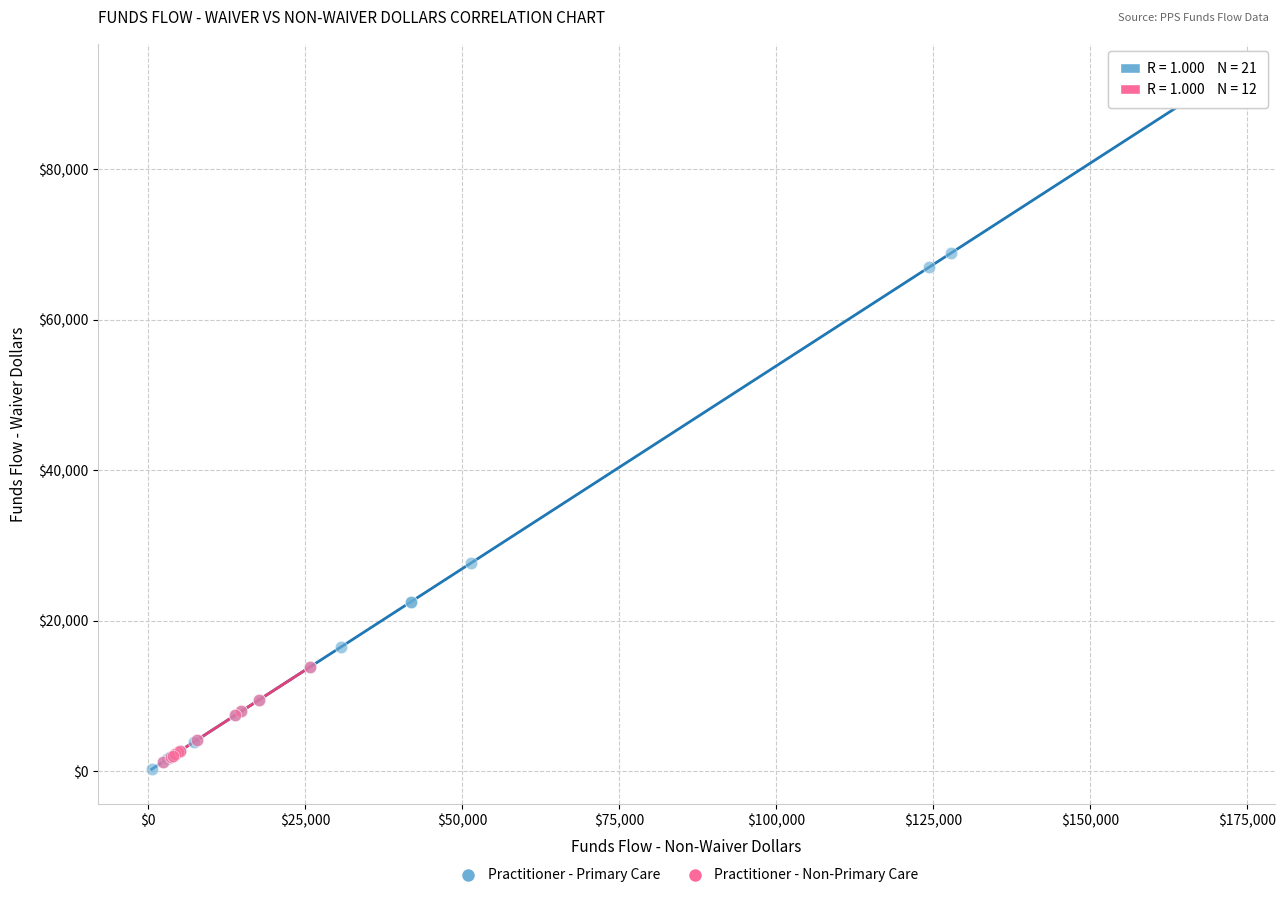

Which series contains the highest Y value?

Practitioner - Primary Care